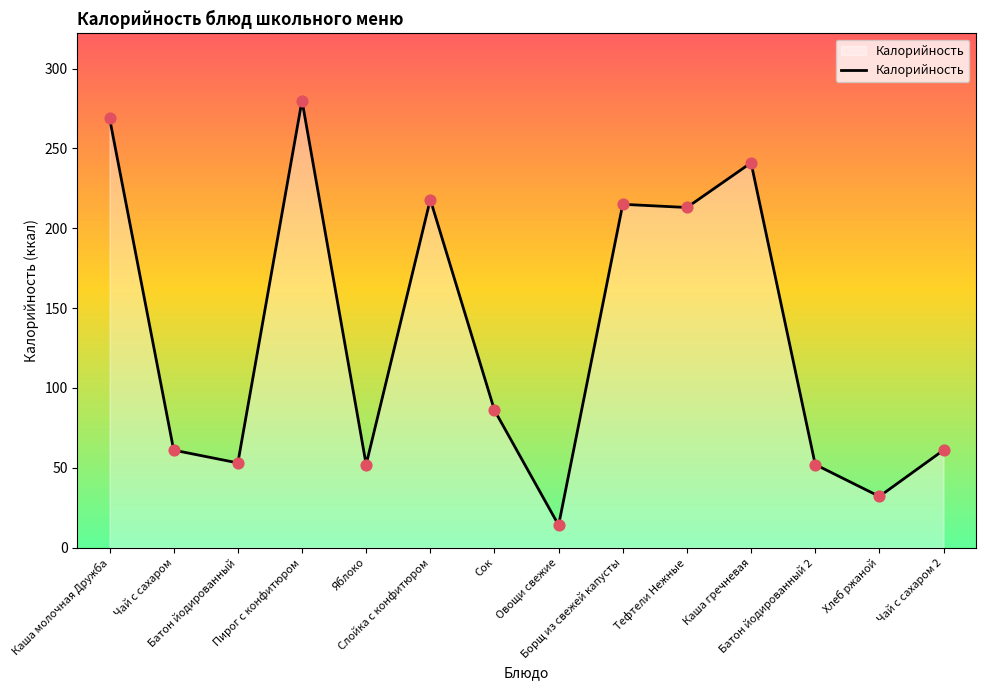

Which has a higher value, Чай с сахаром 2 or Сок?

Сок